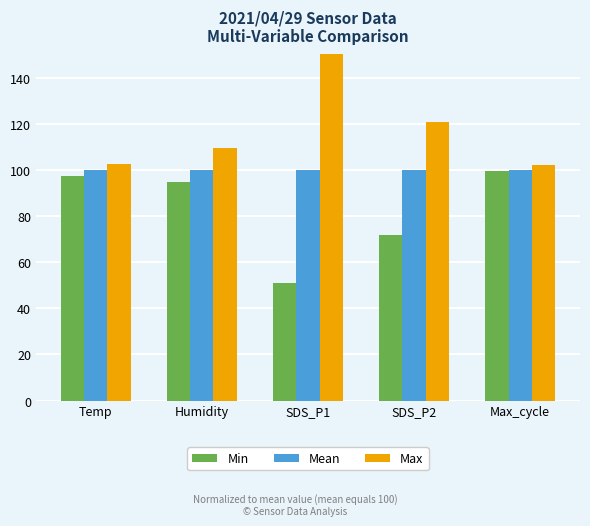

The Mean series shows 62.4 at SDS_P2. True or false?

False